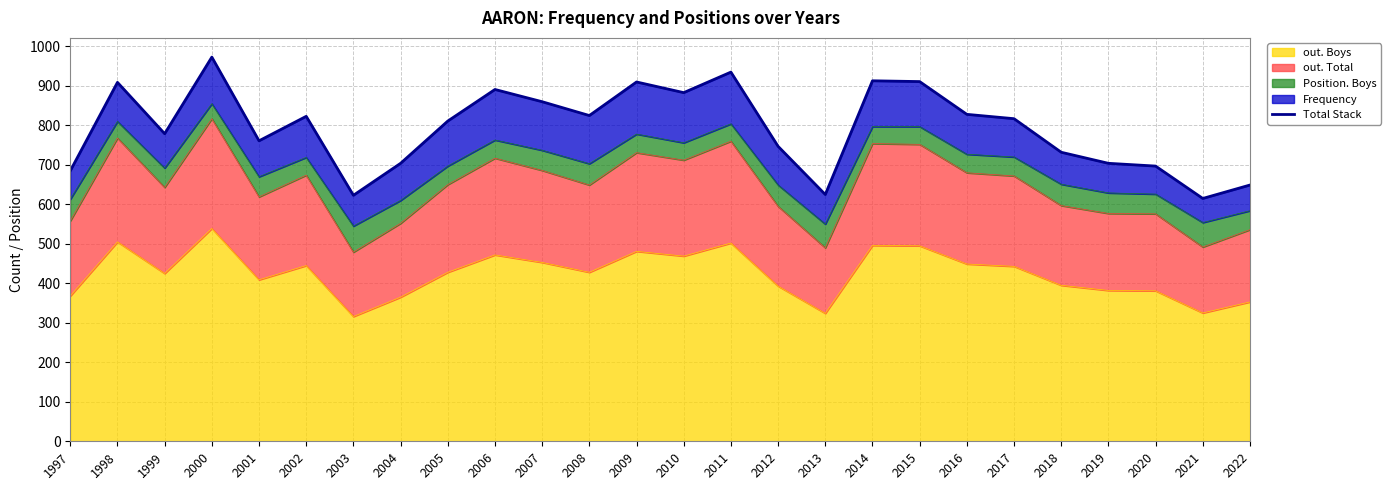

Reading right to left, list all the values displayed in this chart.

649	615	697	704	732	817	828	911	913	625	747	935	883	910	825	860	891	811	704	623	823	761	973	779	909	685